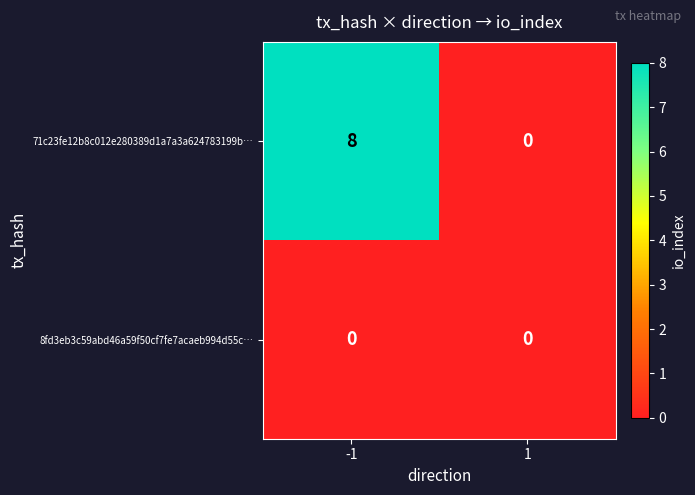

Rank the series by their average value, from highest to lowest.

71c23fe12b8c012e280389d1a7a3a624783199b…, 8fd3eb3c59abd46a59f50cf7fe7acaeb994d55c…